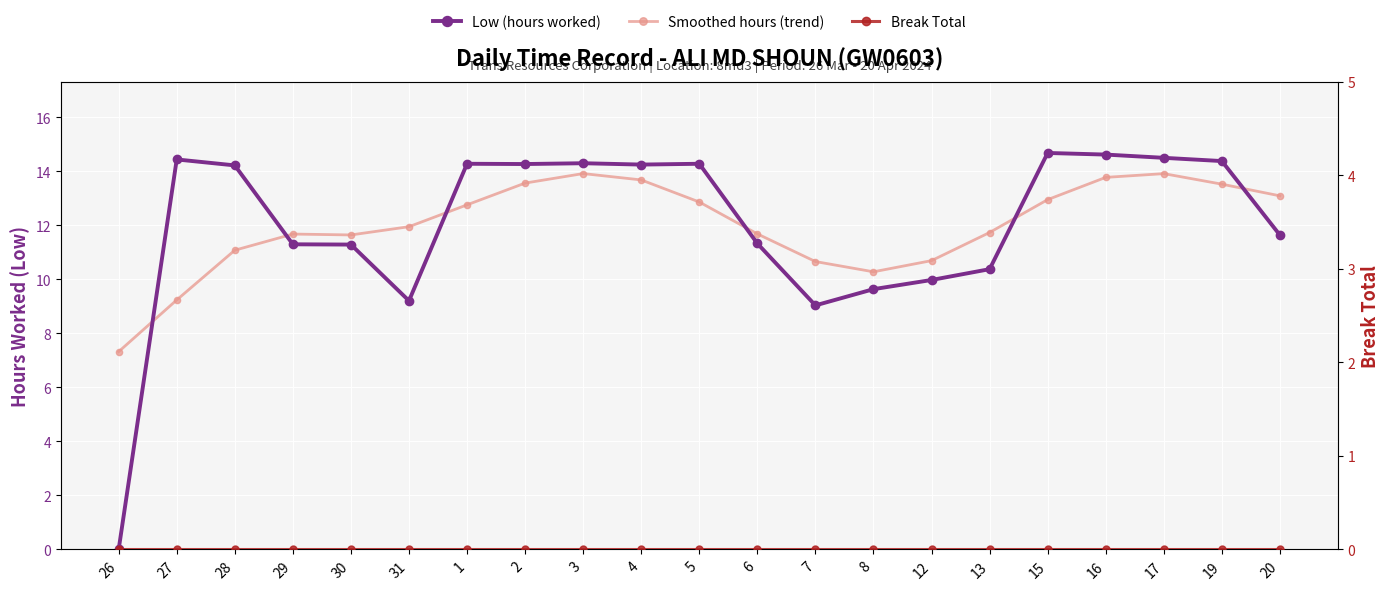

What are all the series names shown in the legend?

Low (hours worked), Smoothed hours (trend), Break Total